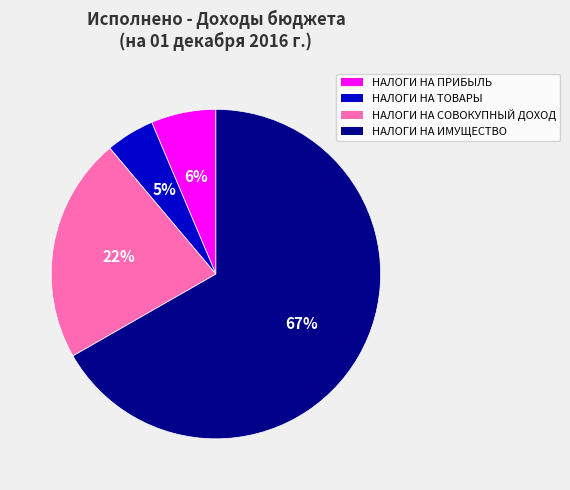

Between НАЛОГИ НА СОВОКУПНЫЙ ДОХОД and НАЛОГИ НА ИМУЩЕСТВО, which is larger?

НАЛОГИ НА ИМУЩЕСТВО